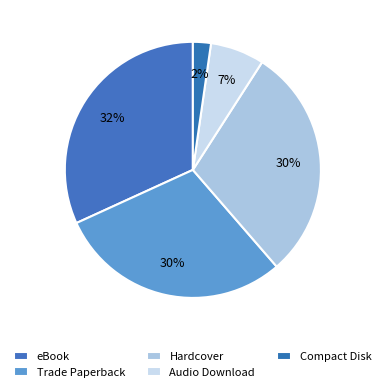

Rank the categories by value from highest to lowest.

eBook, Trade Paperback, Hardcover, Audio Download, Compact Disk